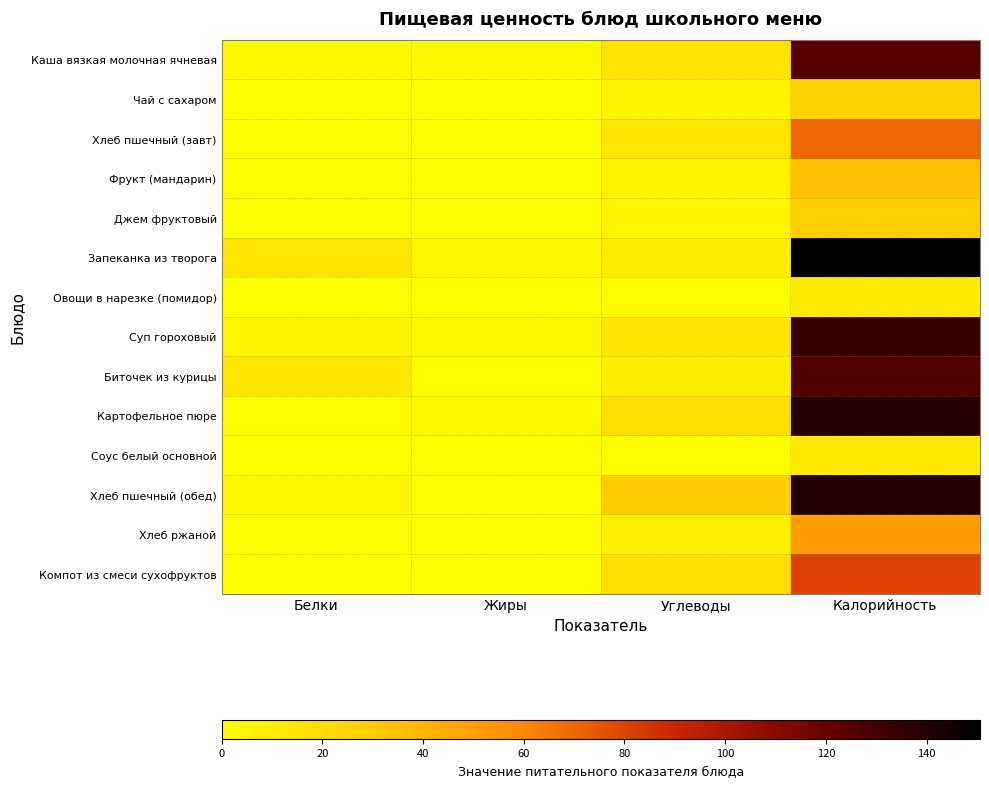

Reading left to right, extract all data points from this chart.

Каша вязкая молочная ячневая: Белки=3.6	Жиры=4.7	Углеводы=17.0	Калорийность=124.5
Чай с сахаром: Белки=0.2	Жиры=0.0	Углеводы=6.4	Калорийность=26.8
Хлеб пшечный (завт): Белки=2.3	Жиры=0.2	Углеводы=14.8	Калорийность=70.3
Фрукт (мандарин): Белки=0.8	Жиры=0.2	Углеводы=7.5	Калорийность=35.0
Джем фруктовый: Белки=0.1	Жиры=0.0	Углеводы=7.2	Калорийность=29.0
Запеканка из творога: Белки=14.8	Жиры=5.3	Углеводы=10.8	Калорийность=150.6
Овощи в нарезке (помидор): Белки=0.7	Жиры=0.1	Углеводы=2.3	Калорийность=12.8
Суп гороховый: Белки=6.7	Жиры=4.6	Углеводы=16.3	Калорийность=133.1
Биточек из курицы: Белки=14.4	Жиры=3.2	Углеводы=10.1	Калорийность=126.4
Картофельное пюре: Белки=3.2	Жиры=5.2	Углеводы=19.8	Калорийность=139.4
Соус белый основной: Белки=0.5	Жиры=0.8	Углеводы=0.9	Калорийность=12.5
Хлеб пшечный (обед): Белки=4.6	Жиры=0.5	Углеводы=29.5	Калорийность=140.6
Хлеб ржаной: Белки=2.0	Жиры=0.4	Углеводы=10.0	Калорийность=51.2
Компот из смеси сухофруктов: Белки=0.5	Жиры=0.0	Углеводы=19.8	Калорийность=81.0